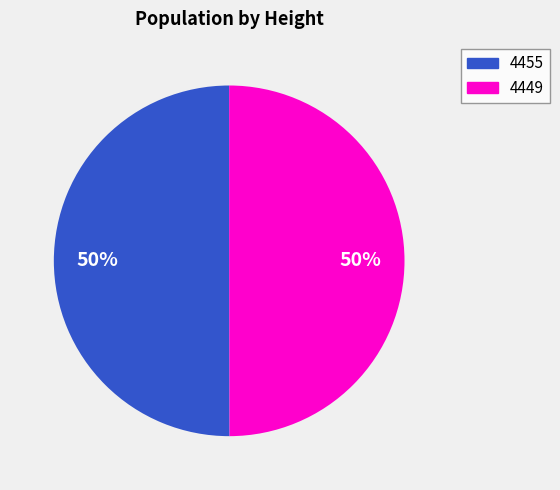

To the nearest percent, what is the combined percentage of 4449 and 4455?

100%